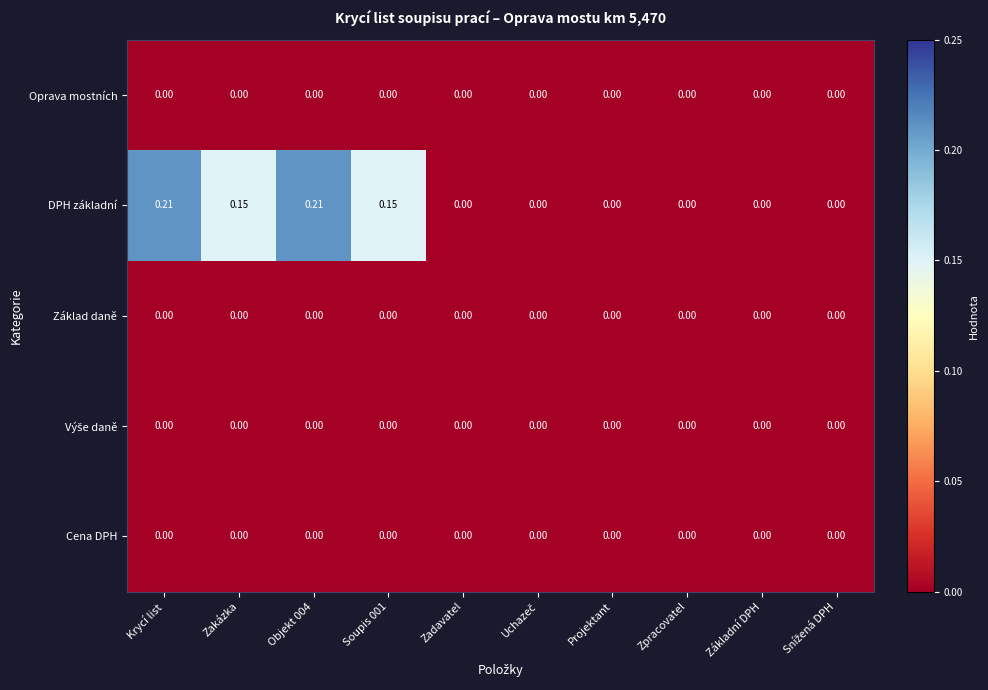

Which series has the largest total across all categories?

DPH základní